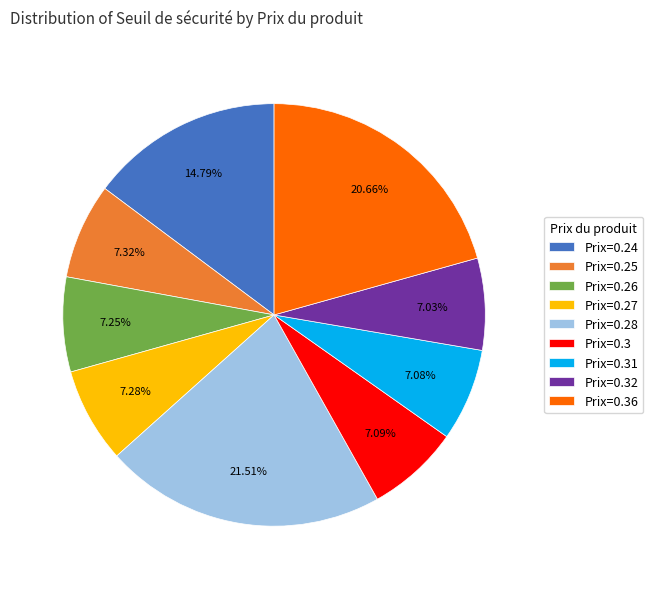

Is there a majority slice in this chart?

No